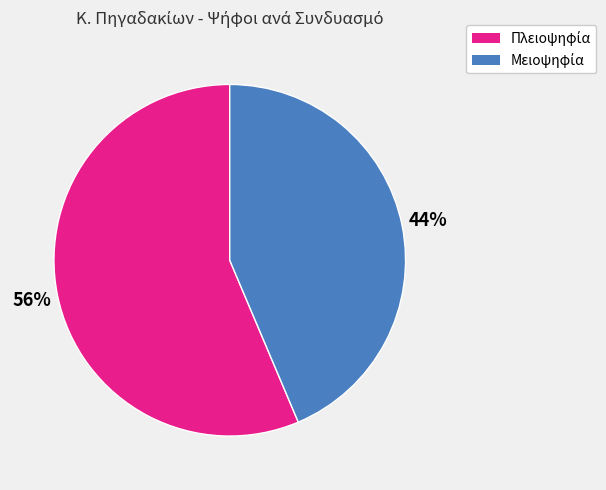

To the nearest percent, what is the average slice percentage?

50%